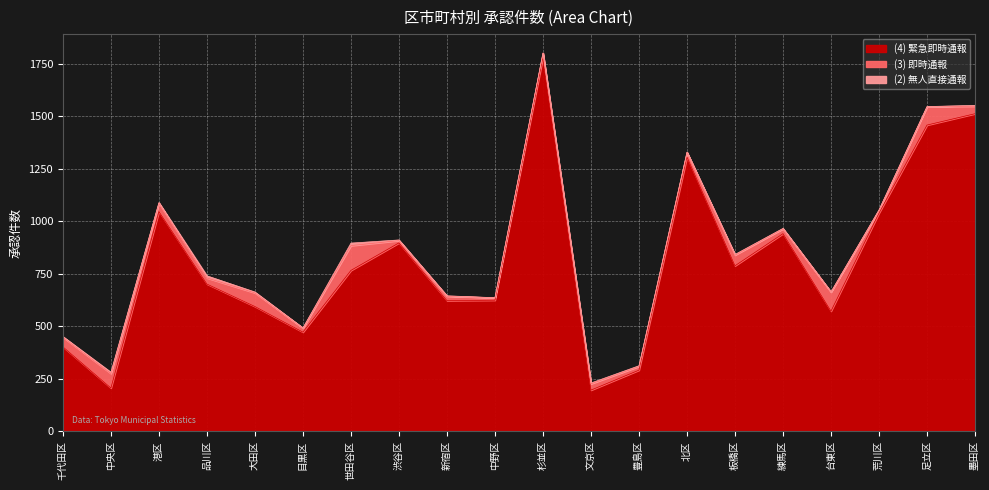

At which category does (2) 無人直接通報 reach its first local peak?

中央区